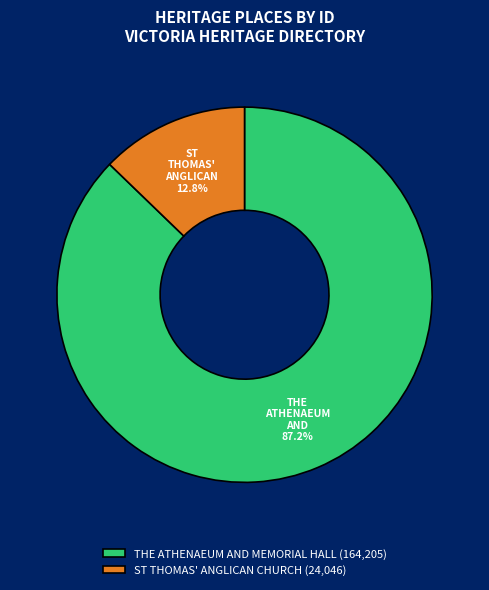

What is the majority slice?

THE ATHENAEUM AND MEMORIAL HALL